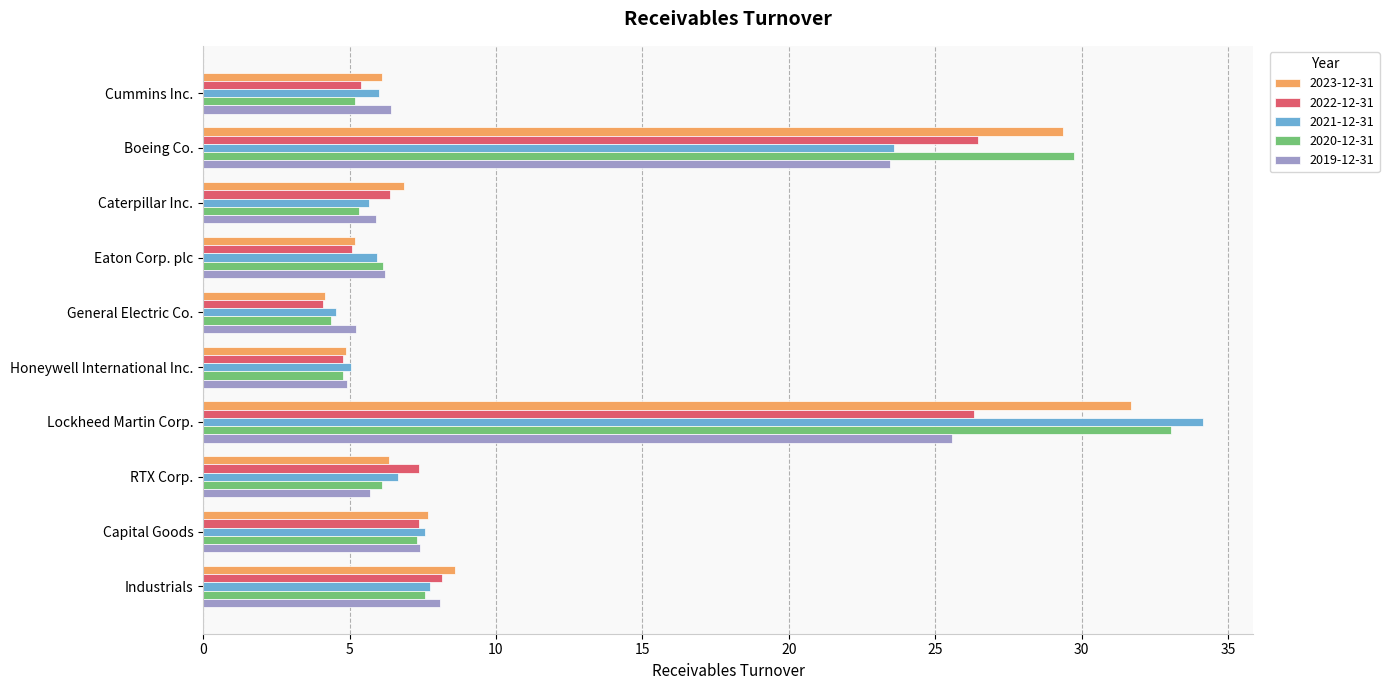

What is the spread (max minus min) of values at Capital Goods?

0.4